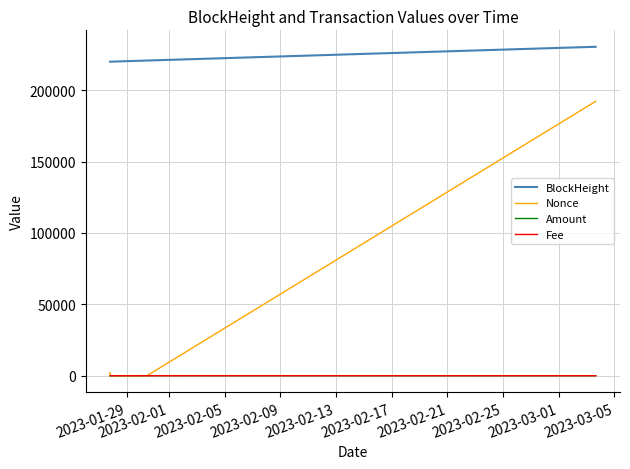

Which series has the largest total across all categories?

BlockHeight